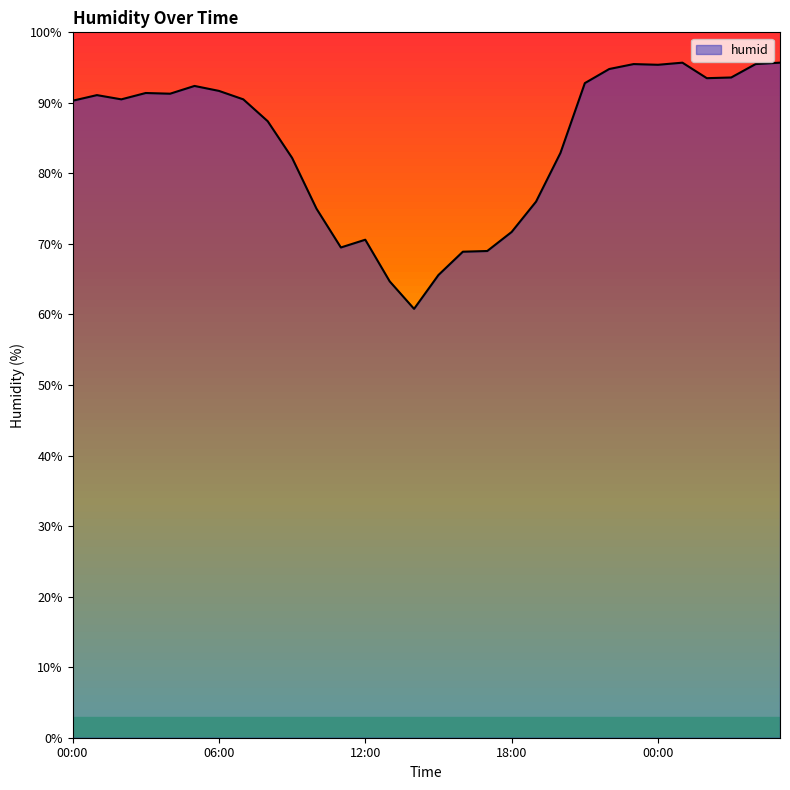

What is the average value?

84.2